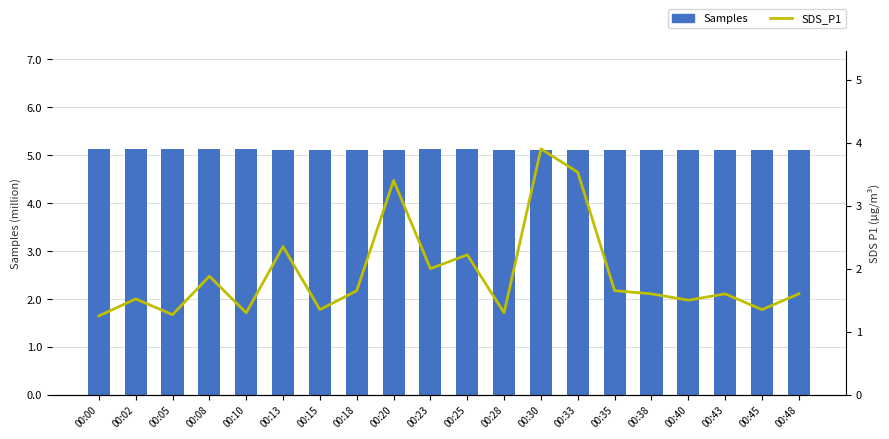

What is the value of the SDS_P1 bar at the 19th from the left?

1.4